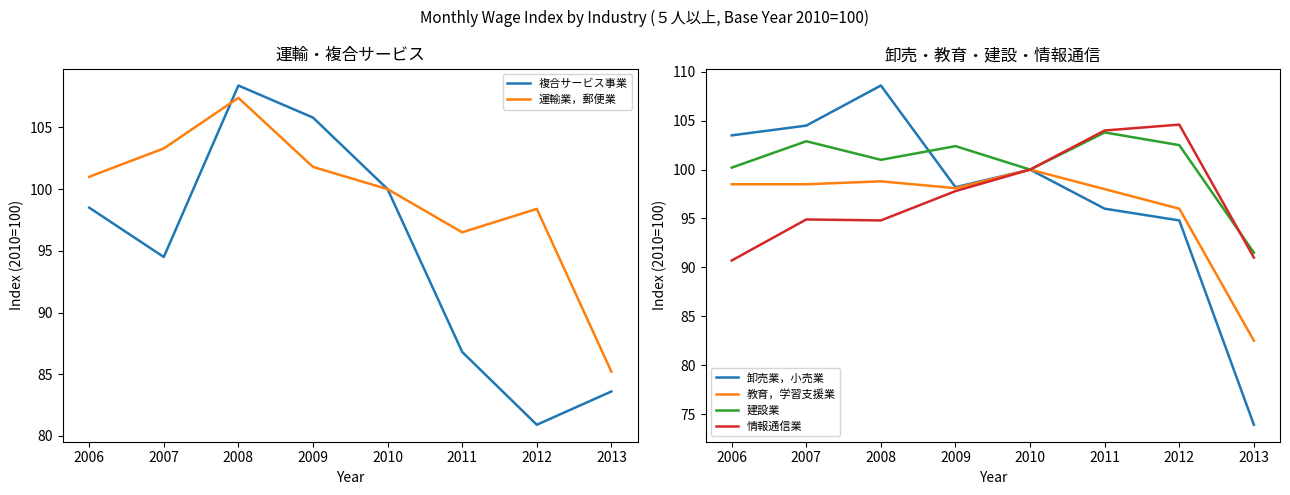

Is the value of 運輸業，郵便業 at 2006 greater than the value of 情報通信業 at 2008?

Yes